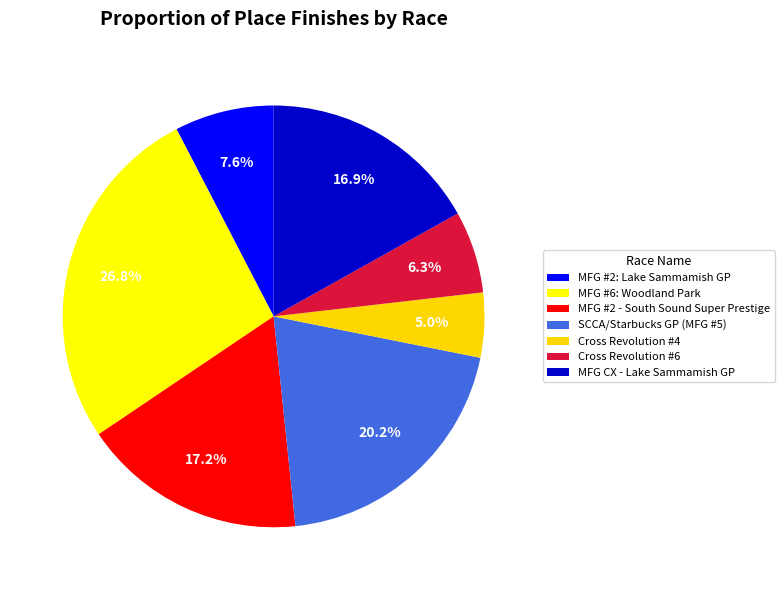

Count the number of slices in the pie.

7